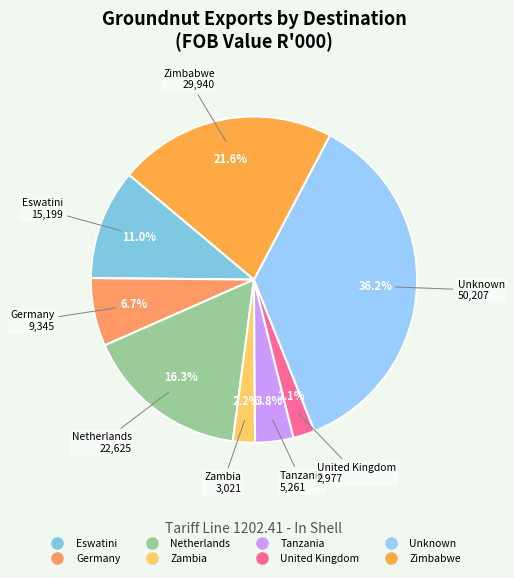

Count the number of slices in the pie.

8